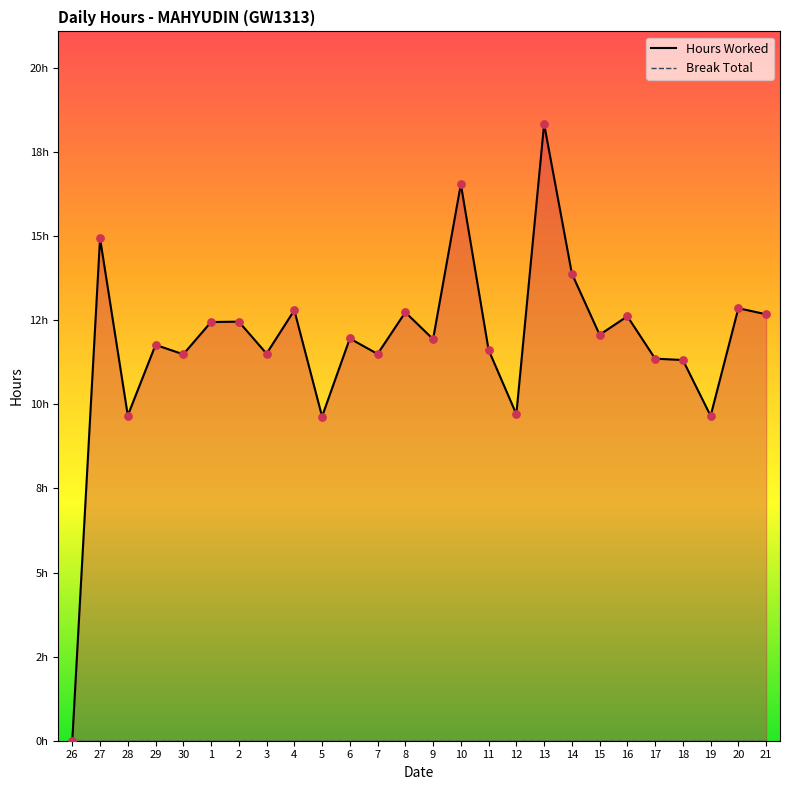

What are all the series names shown in the legend?

Hours Worked, Break Total